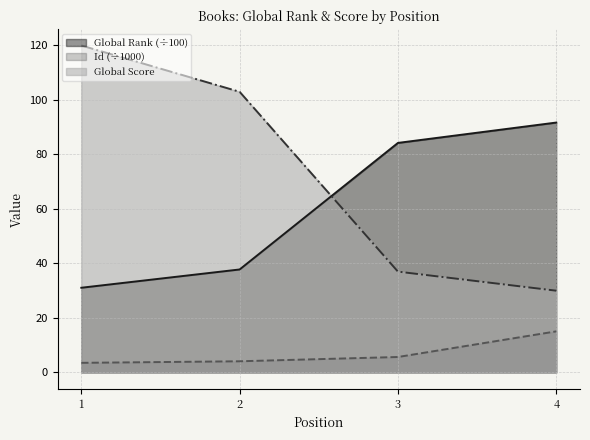

True or false: Id has a value of 15.1 at 4.

True